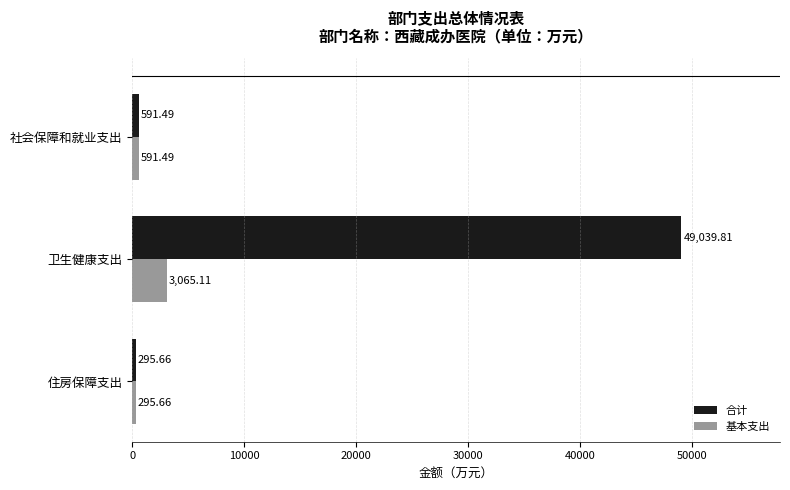

What is the average value of the 合计 series?

16642.3